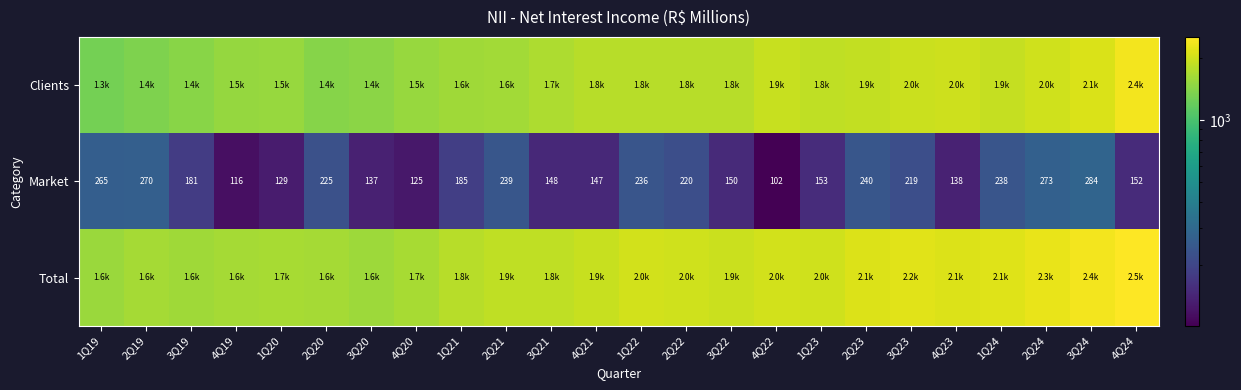

Rank the series at 2Q19 from lowest to highest value.

Market, Clients, Total